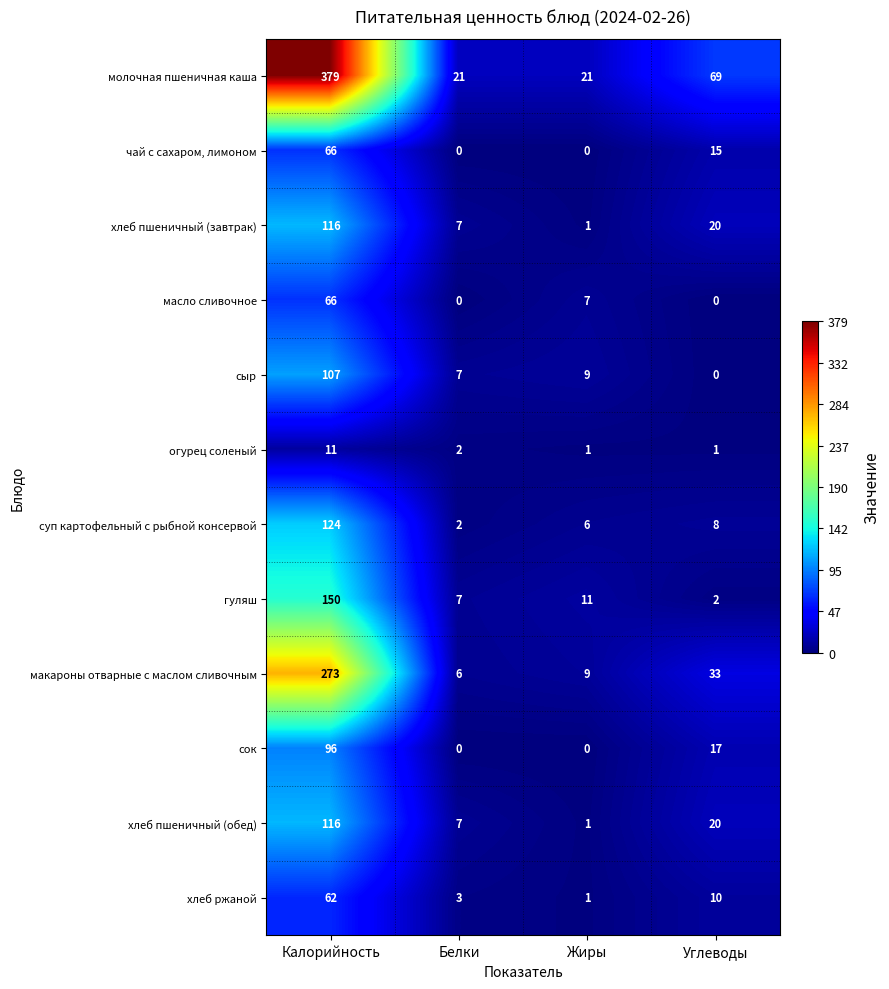

What is the maximum value for хлеб пшеничный (обед)?

116